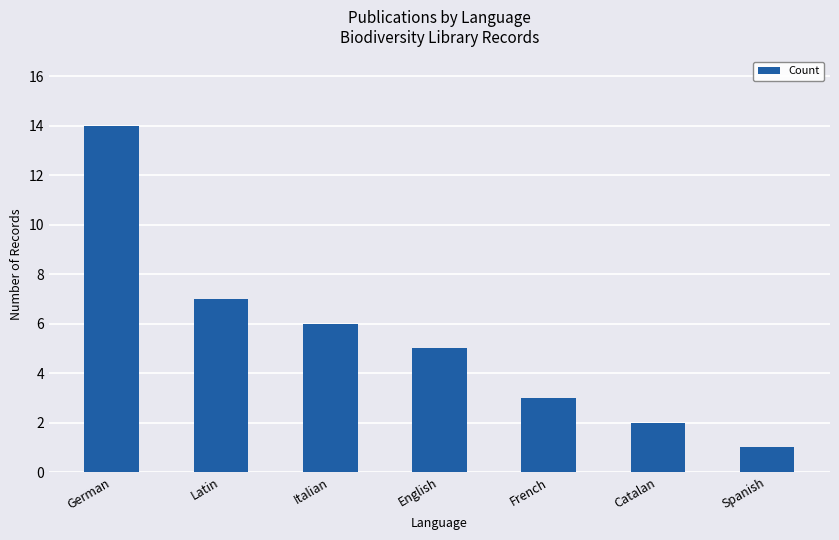

Which label corresponds to the largest value in the chart?

German